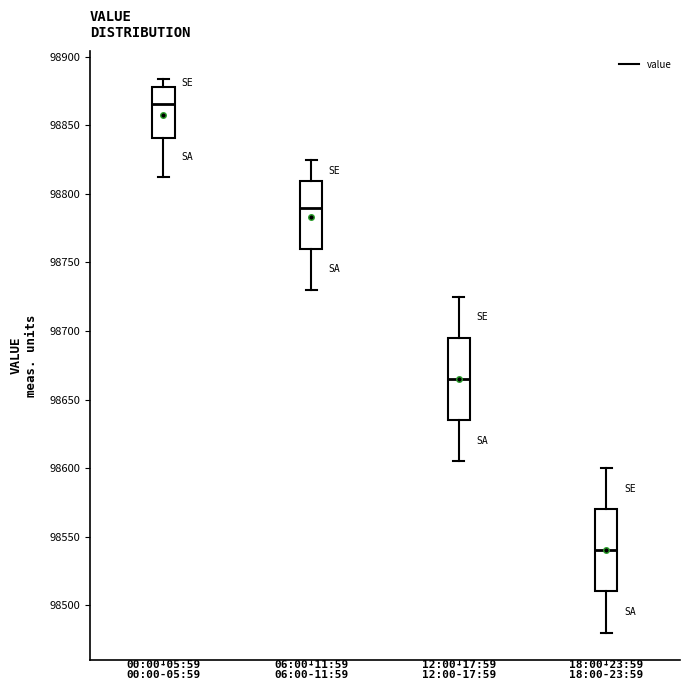

Where does the median line of the box for 18:00-23:59 sit on the y-axis? The values are not printed on the chart, so give them approximately, as read against the axis.

98540